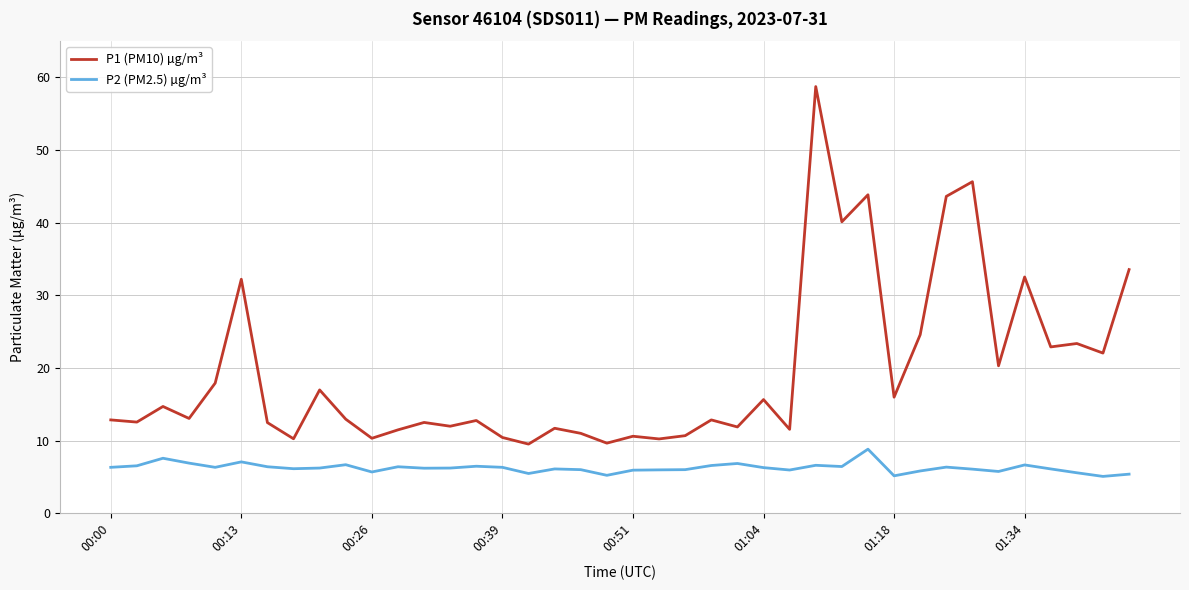

What is the difference between the second highest and minimum values in the P2 (PM2.5) µg/m³ series?

2.5